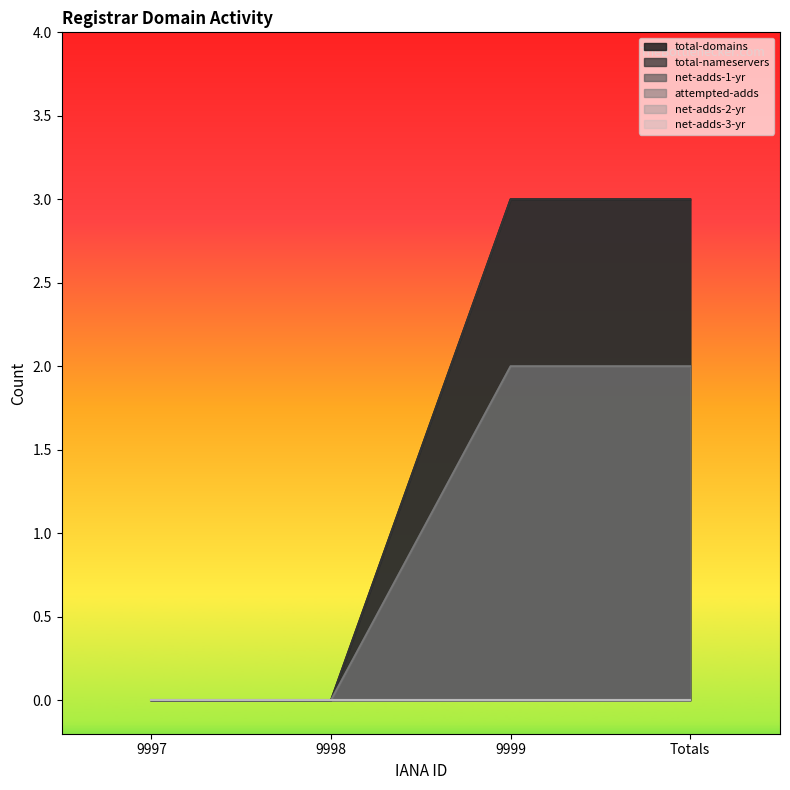

Reading right to left, extract all data points from this chart.

total-domains: Totals=3	9999=3	9998=0	9997=0
total-nameservers: Totals=3	9999=3	9998=0	9997=0
net-adds-1-yr: Totals=2	9999=2	9998=0	9997=0
attempted-adds: Totals=2	9999=2	9998=0	9997=0